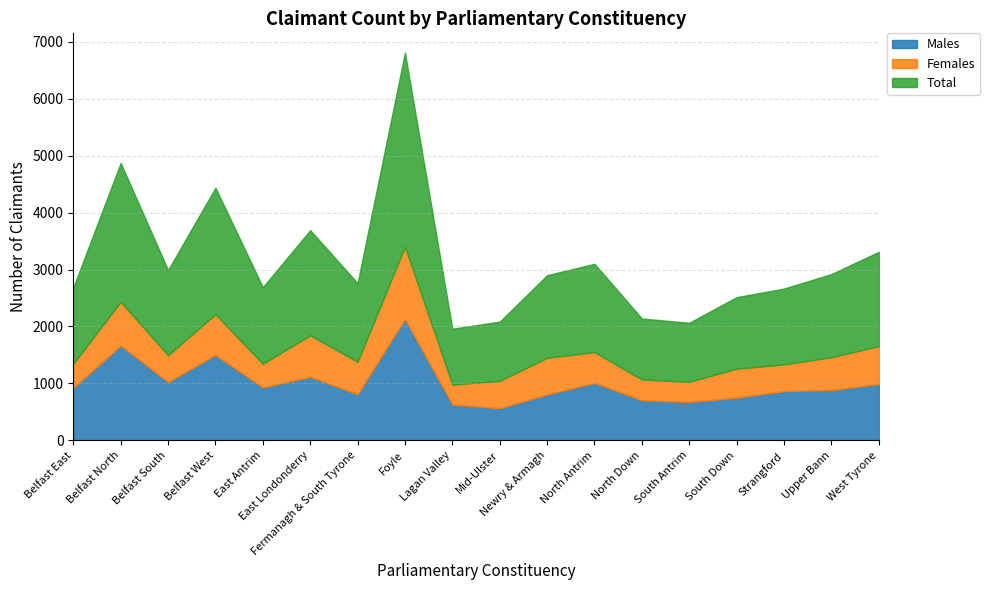

What is the total value across all series at Belfast North?

4870